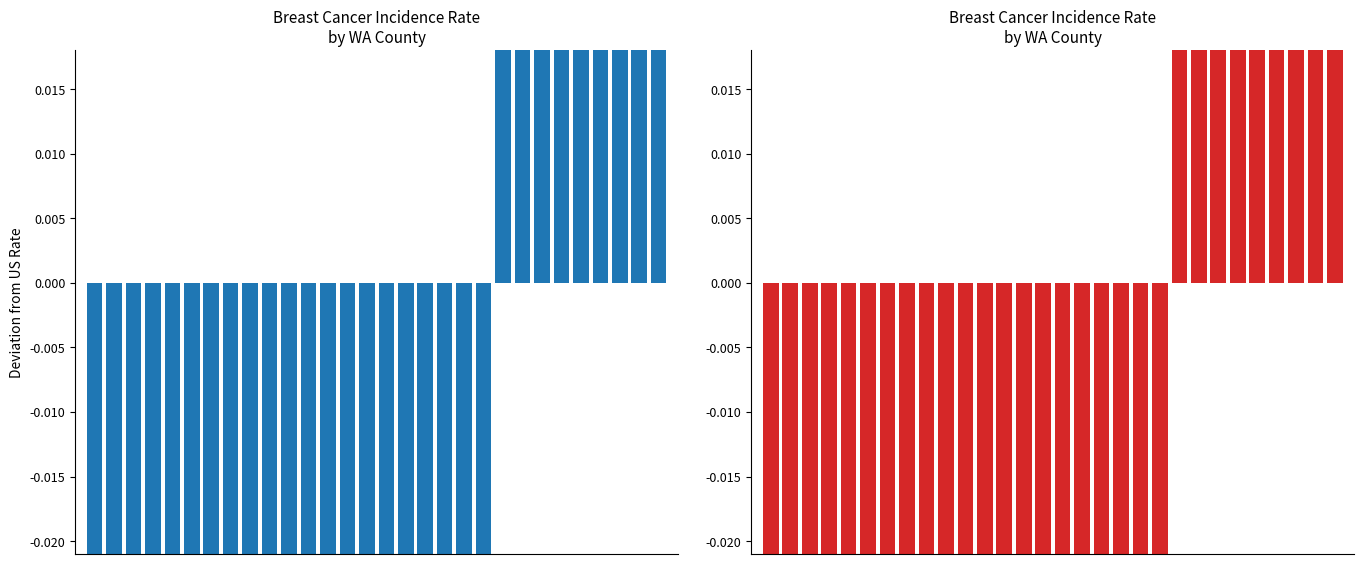

How many distinct data groups are displayed?

1